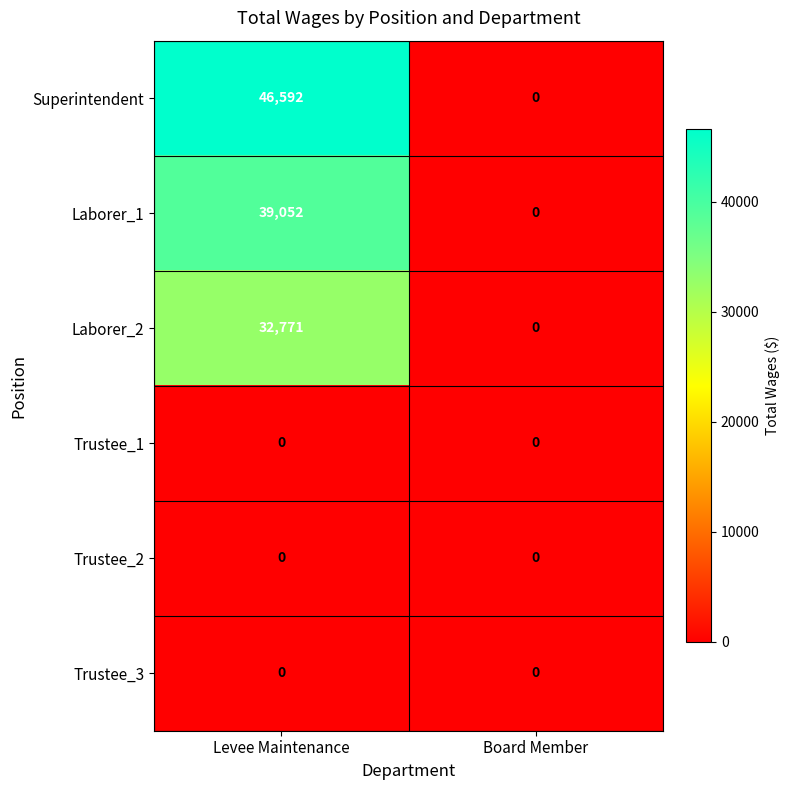

What is the sum of all Laborer_1 values?

39052